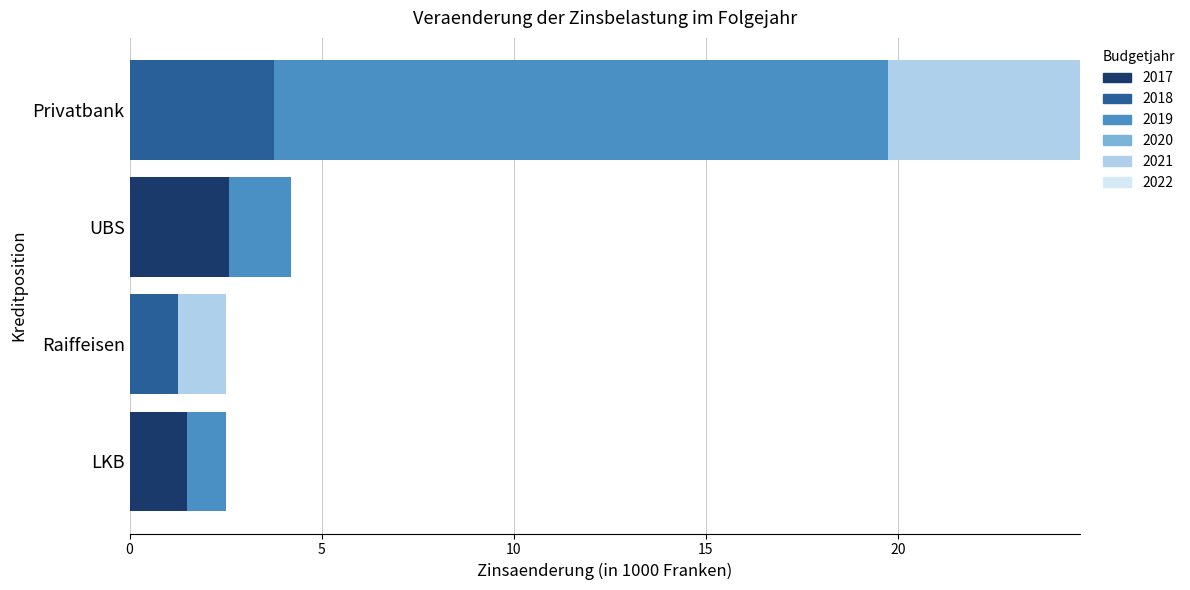

The value of 2017 at LKB is 2.4. True or false?

False